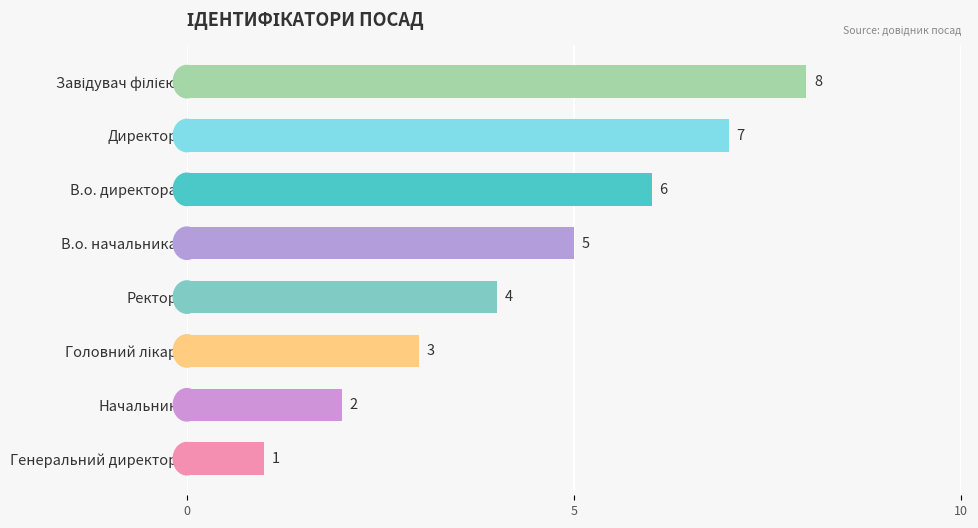

What is the label of the 5th bar from the top?

Ректор